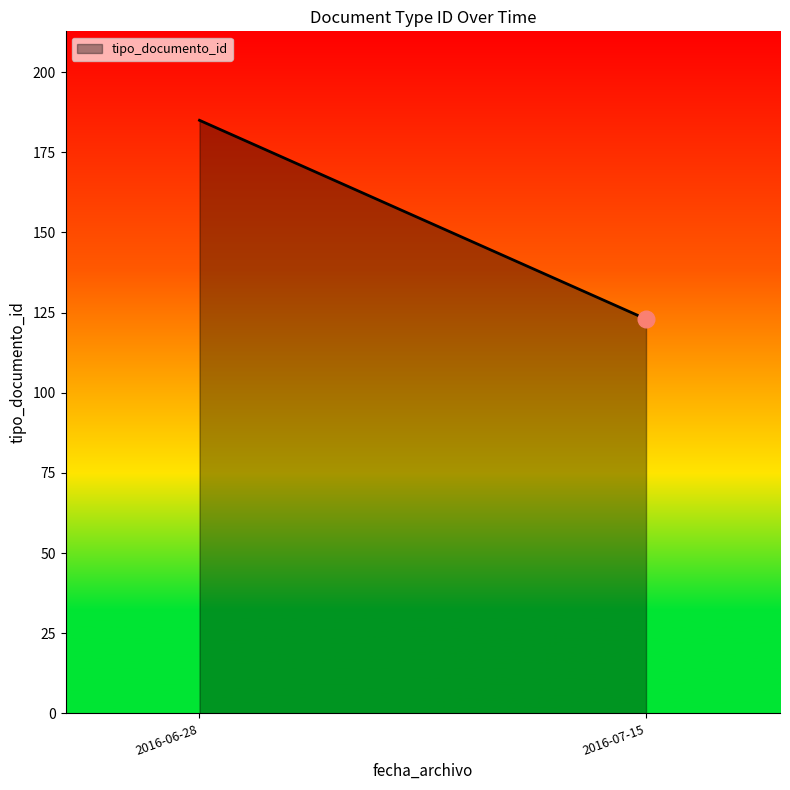

What is the change in value from 2016-06-28 to 2016-07-15?

-62